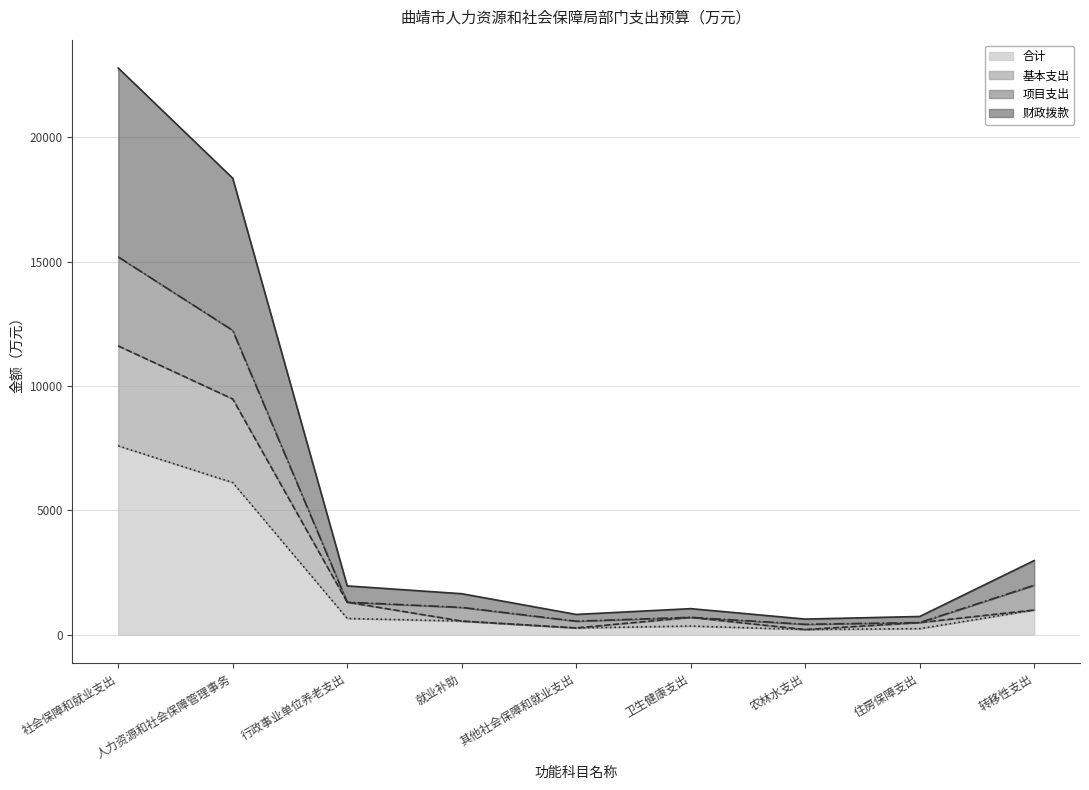

Rank the series by their average value, from lowest to highest.

合计, 基本支出, 项目支出, 财政拨款